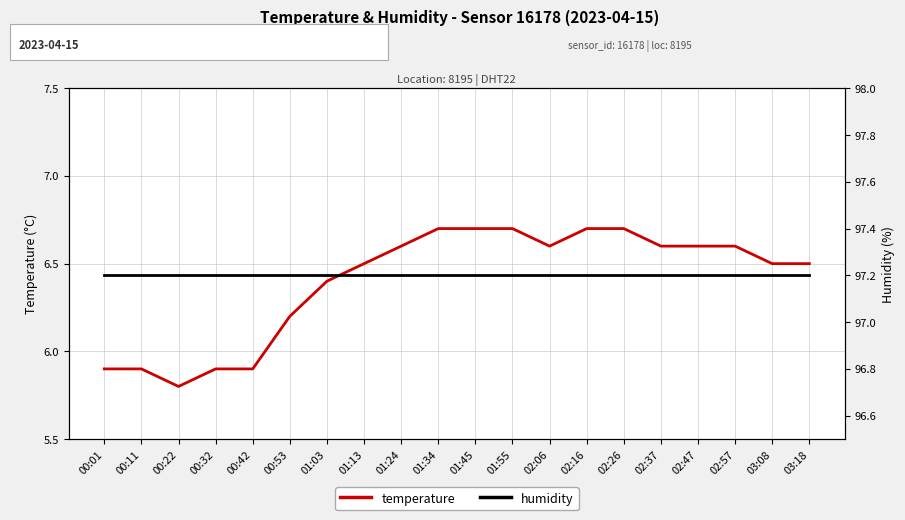

Rank the series by their maximum value, from lowest to highest.

temperature, humidity